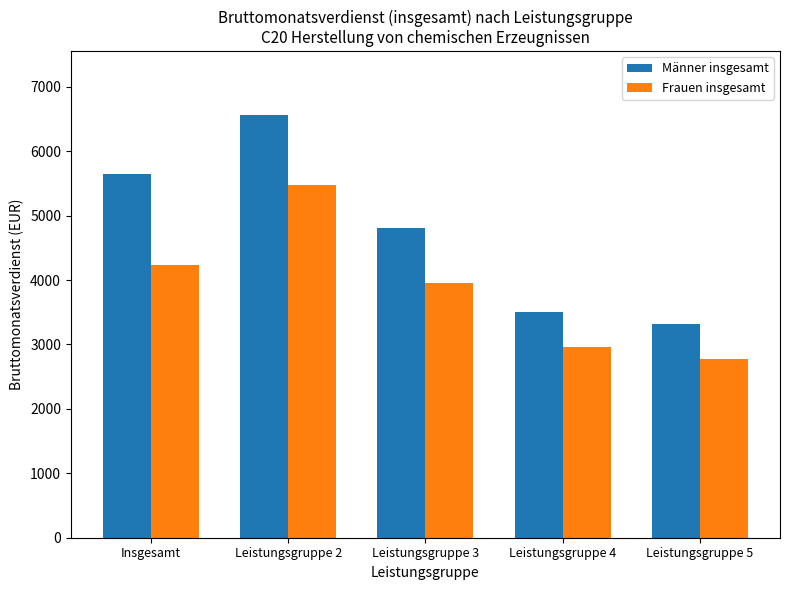

How many groups of bars are there?

5